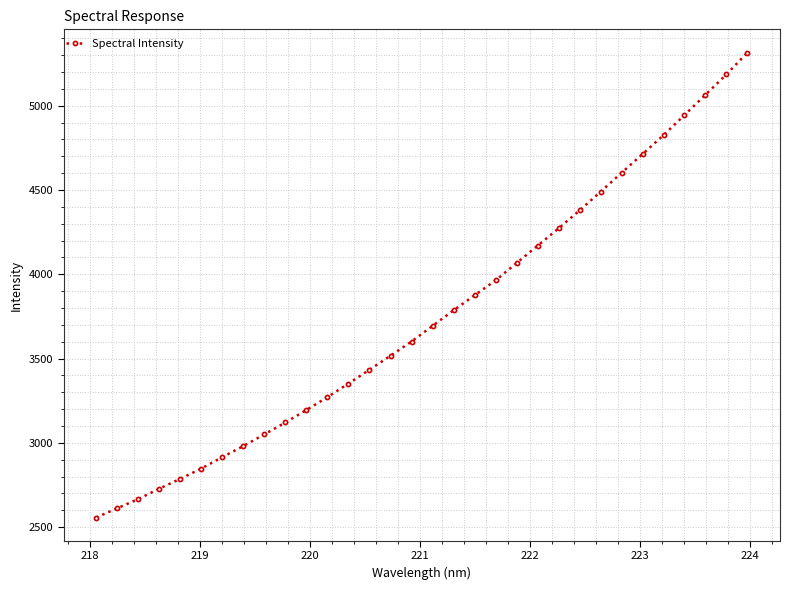

What is the value of the 24th point from the left?

4378.5